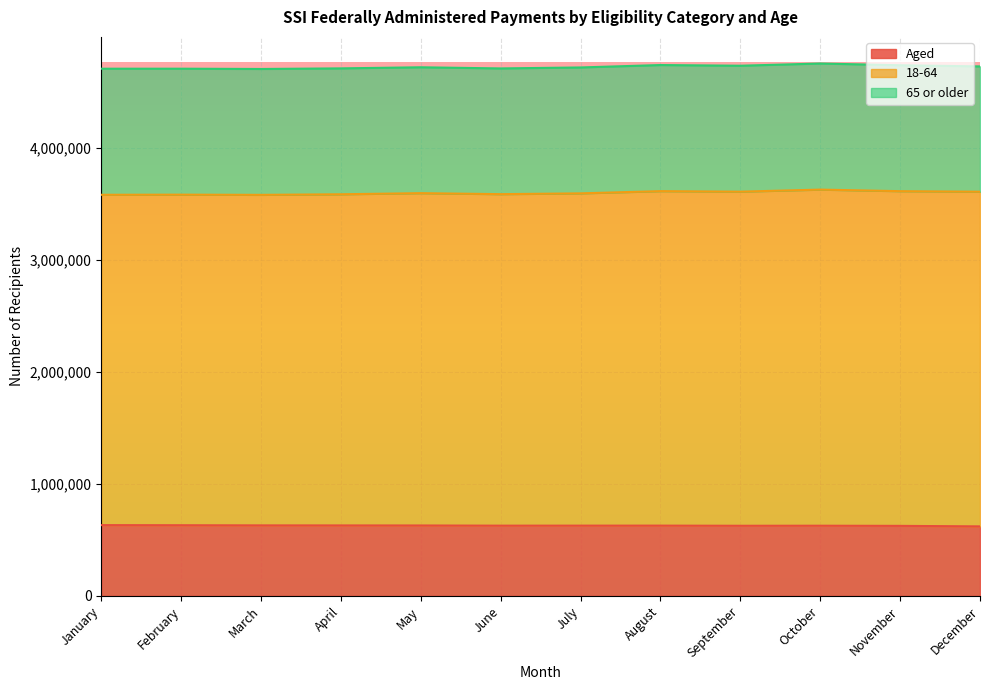

What are all the series names shown in the legend?

Aged, 18-64, 65 or older